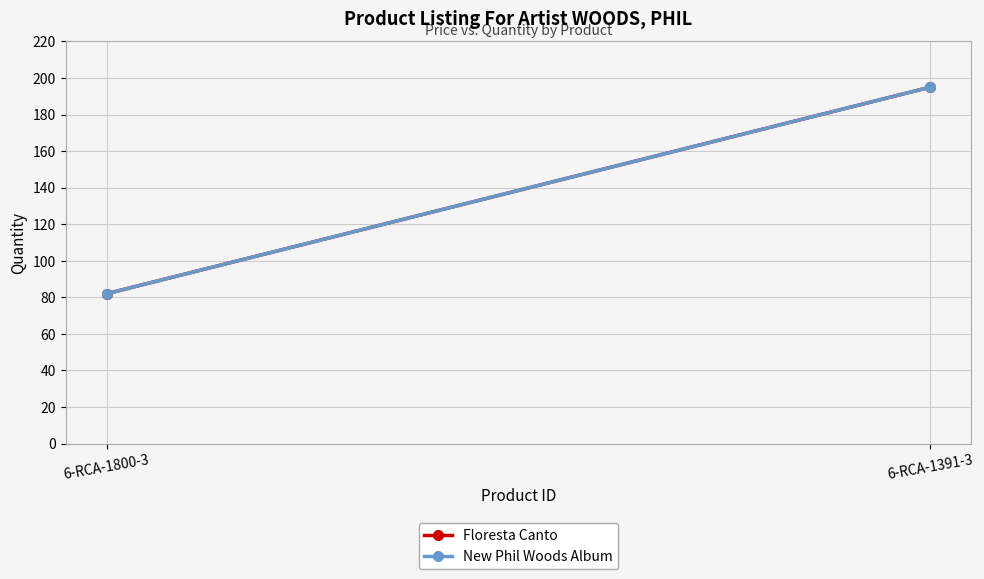

What is the highest value of the Floresta Canto series?

195